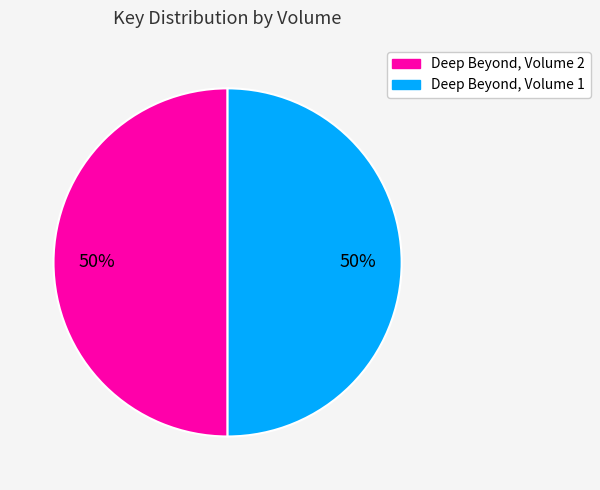

Is the sum of Deep Beyond, Volume 1 and Deep Beyond, Volume 2 greater than half?

Yes